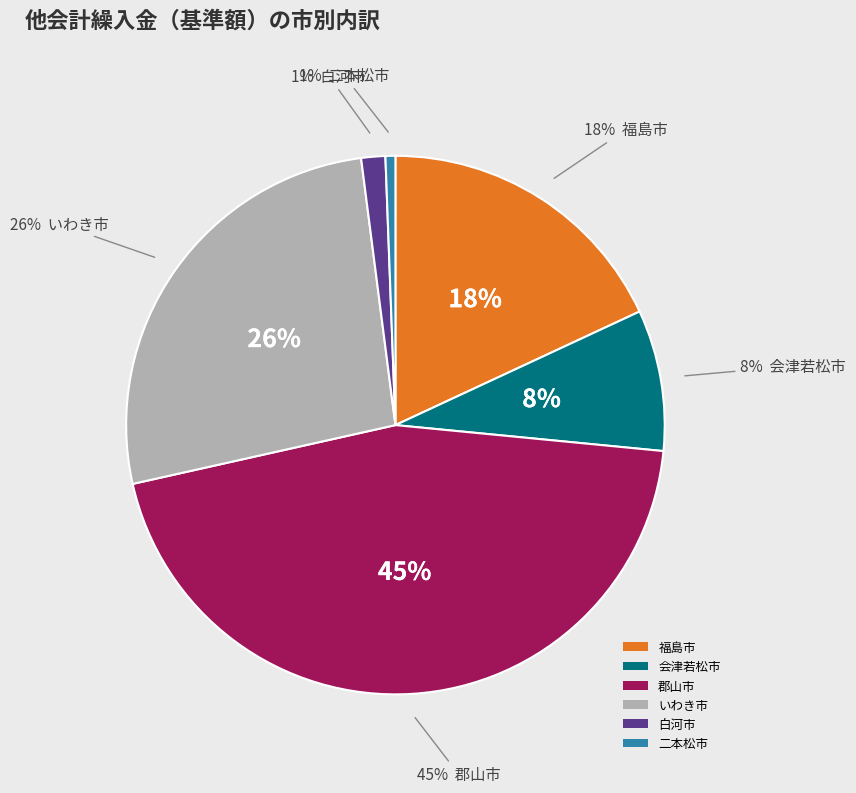

Approximately how many times larger is the value at 会津若松市 compared to 郡山市?

0.2